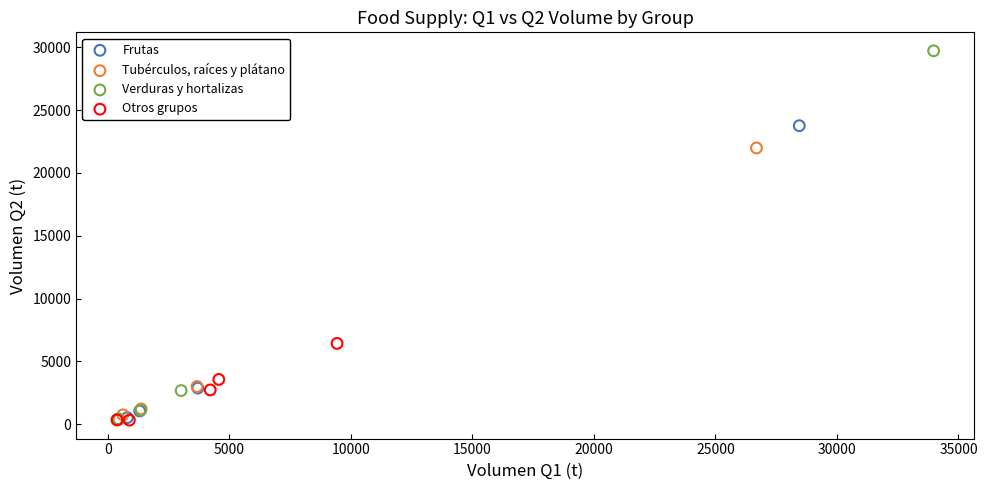

Which series contains the highest Y value?

Verduras y hortalizas